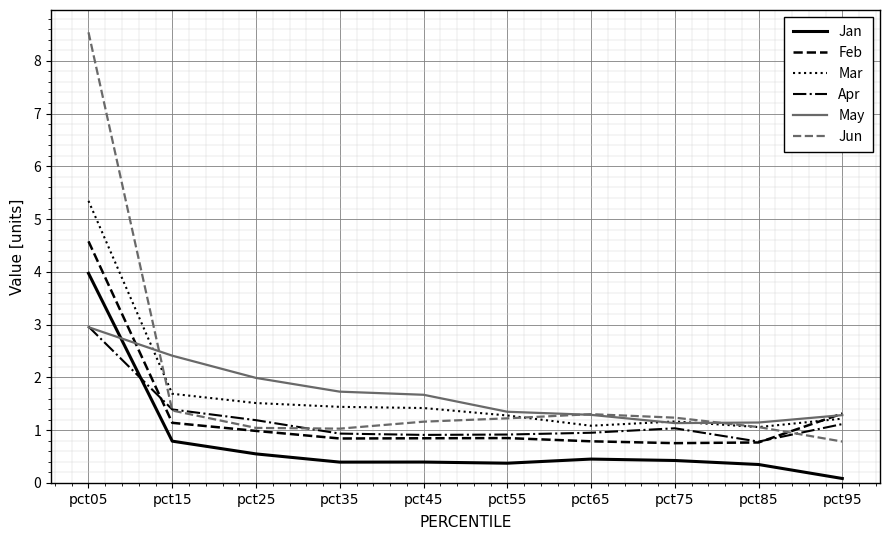

True or false: Feb and Jan intersect in this chart.

False